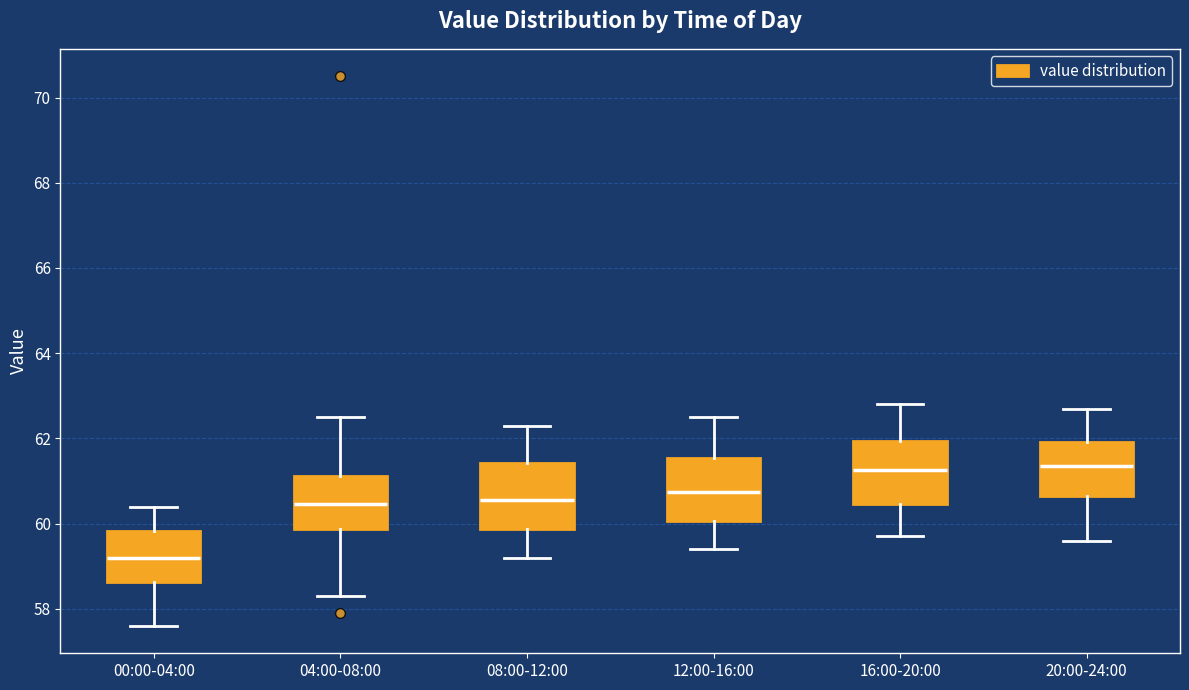

Reading left to right, read every box against the y-axis: the position of its median line, the range the box covers, and the ends of its whiskers. The values are not printed on the chart, so give them approximately, as read against the axis.

00:00-04:00: median 59.2, box 58.6 to 59.8, whiskers 57.6 to 60.4
04:00-08:00: median 60.4, box 59.8 to 61.2, whiskers 58.4 to 62.6
08:00-12:00: median 60.6, box 59.8 to 61.4, whiskers 59.2 to 62.4
12:00-16:00: median 60.8, box 60.0 to 61.6, whiskers 59.4 to 62.6
16:00-20:00: median 61.2, box 60.4 to 62.0, whiskers 59.8 to 62.8
20:00-24:00: median 61.4, box 60.6 to 62.0, whiskers 59.6 to 62.8